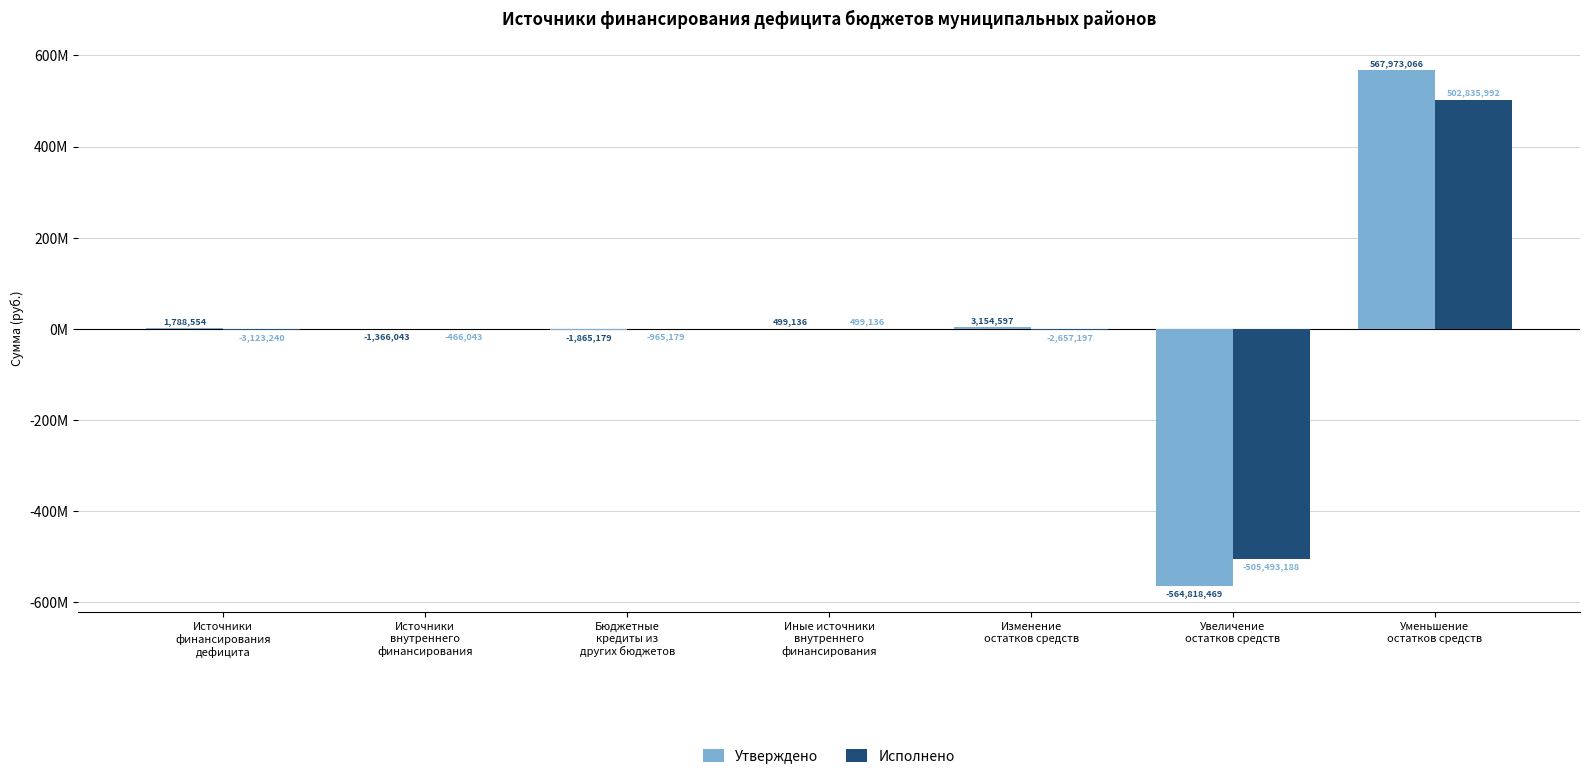

What is the greatest value displayed?

567973065.6